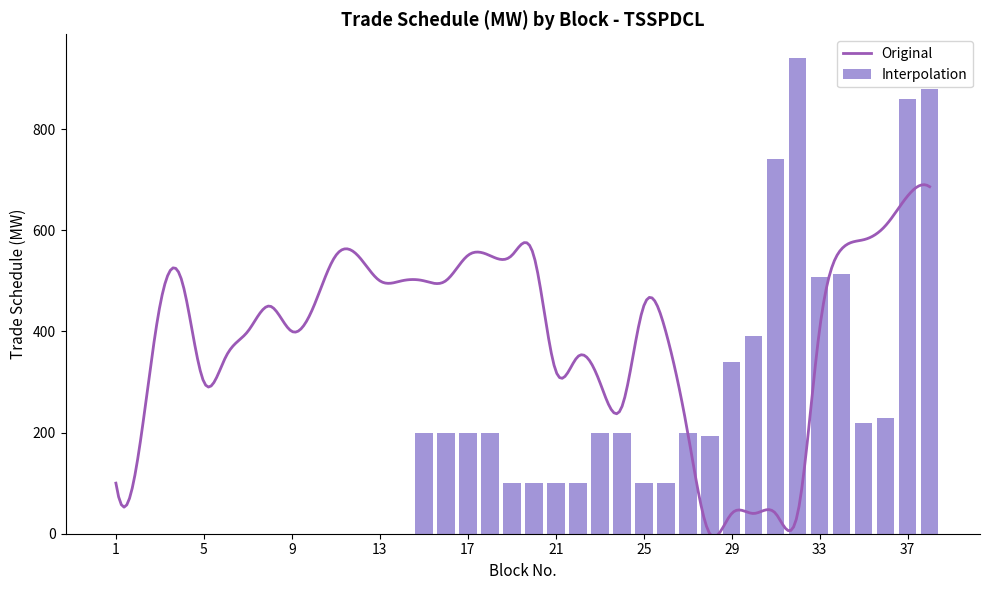

At which label is Interpolation closest to 470?

33